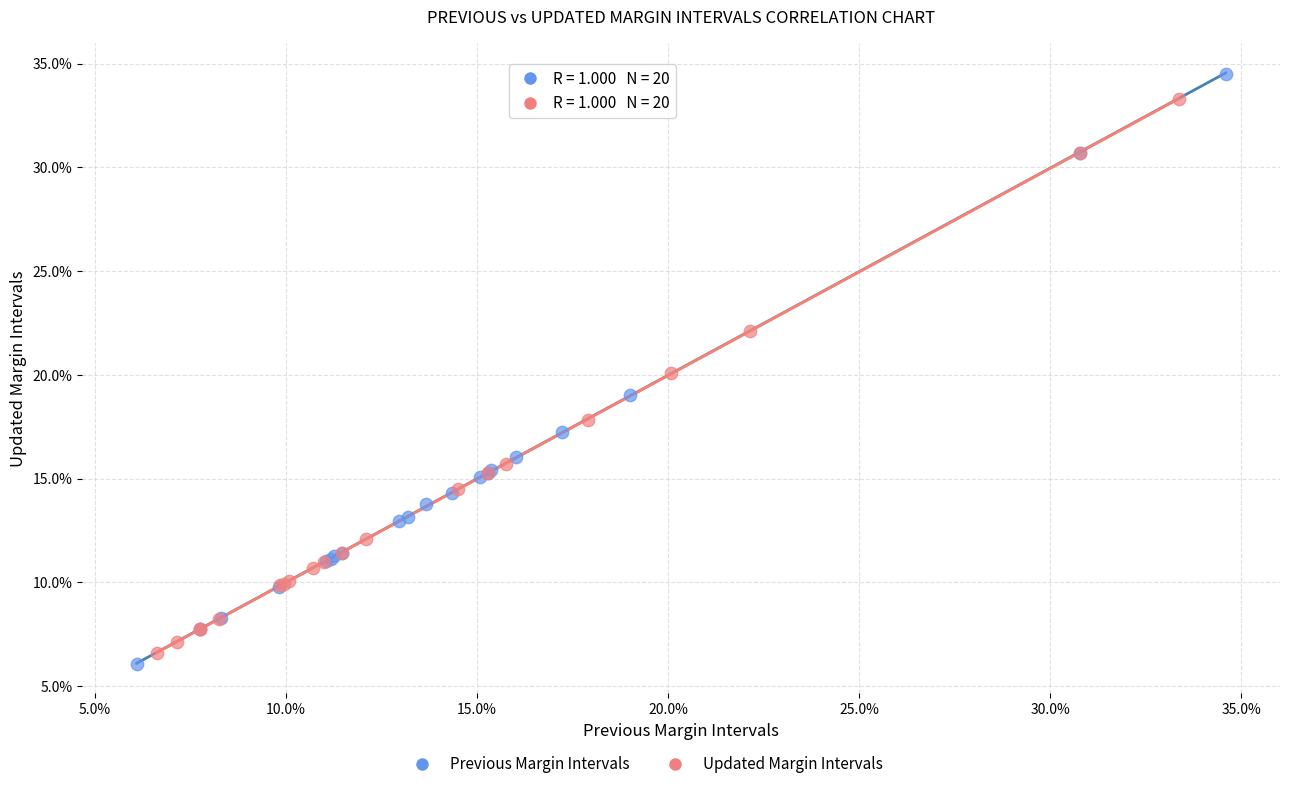

Which series contains the lowest Y value?

Previous Margin Intervals